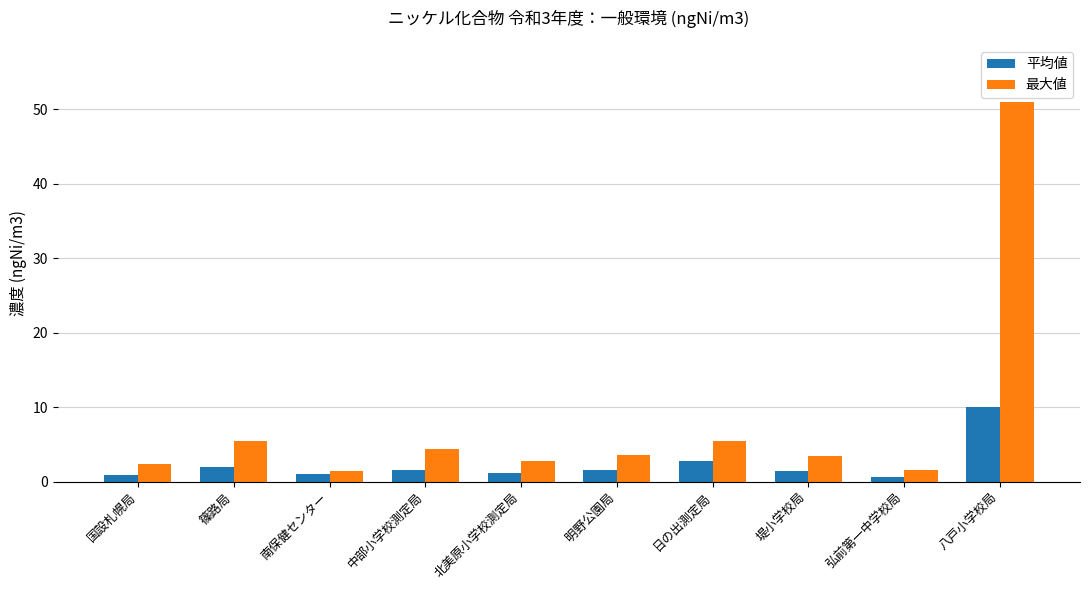

Does the chart contain any negative values?

No